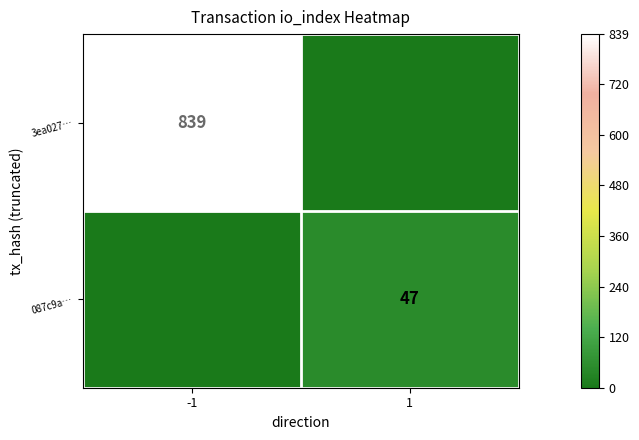

What is the difference between the highest and lowest values at 1?

47